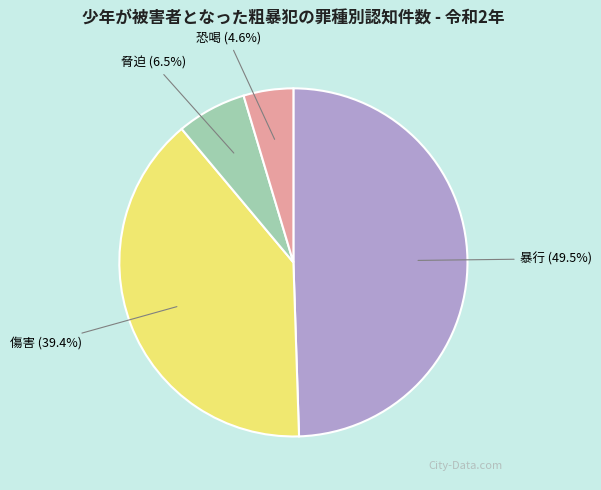

Is 傷害 the majority of the pie?

No